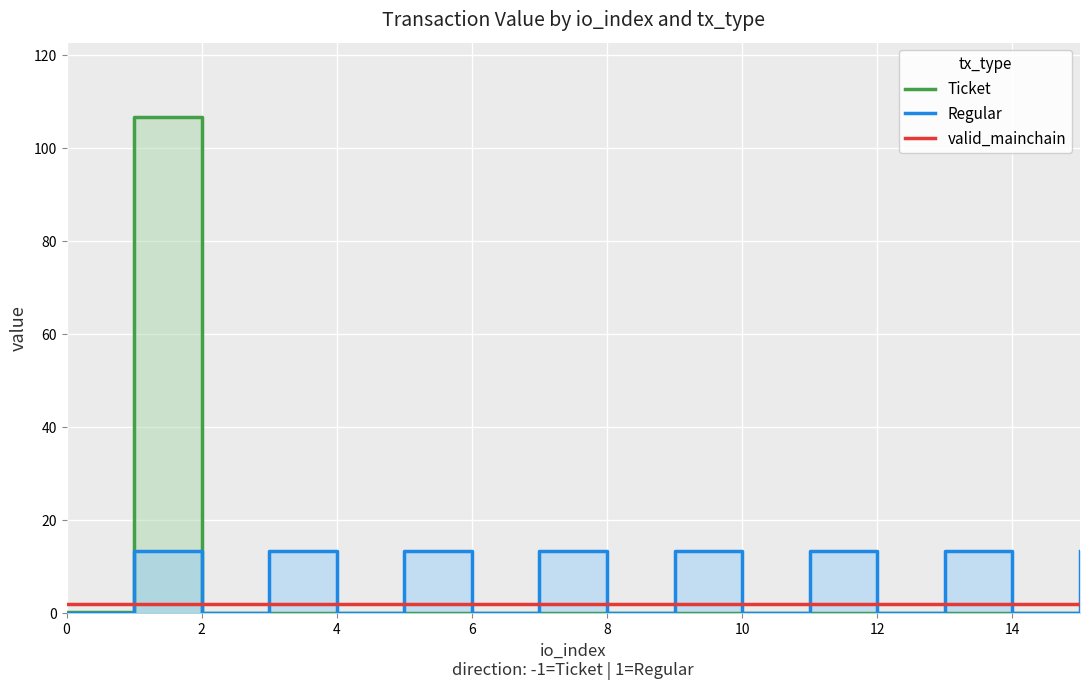

Which series has the largest total across all categories?

Regular